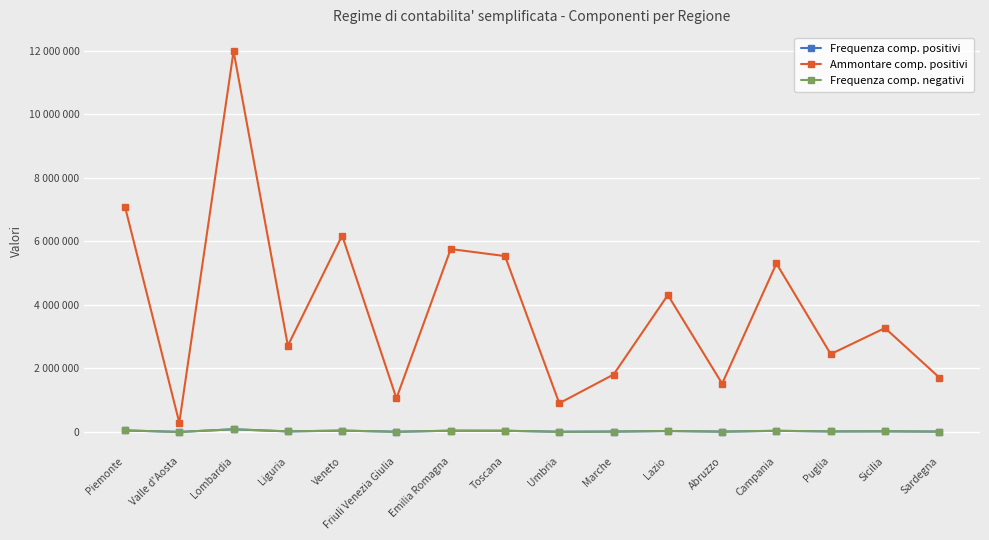

True or false: Frequenza comp. positivi and Frequenza comp. negativi intersect in this chart.

False